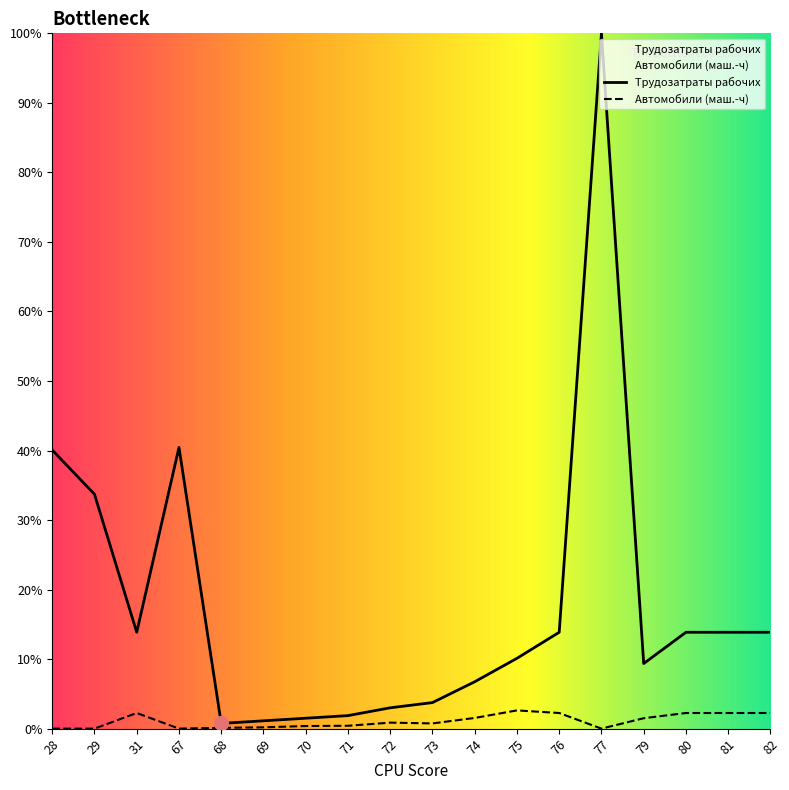

At which category does Автомобили (маш.-ч) reach its first local peak?

31